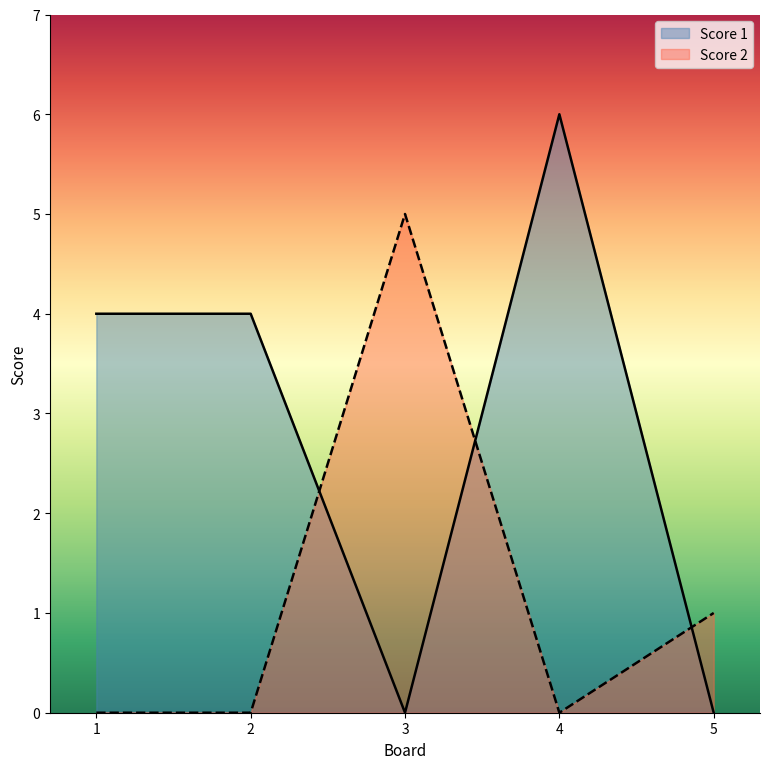

Which series has the largest total across all categories?

Score 1